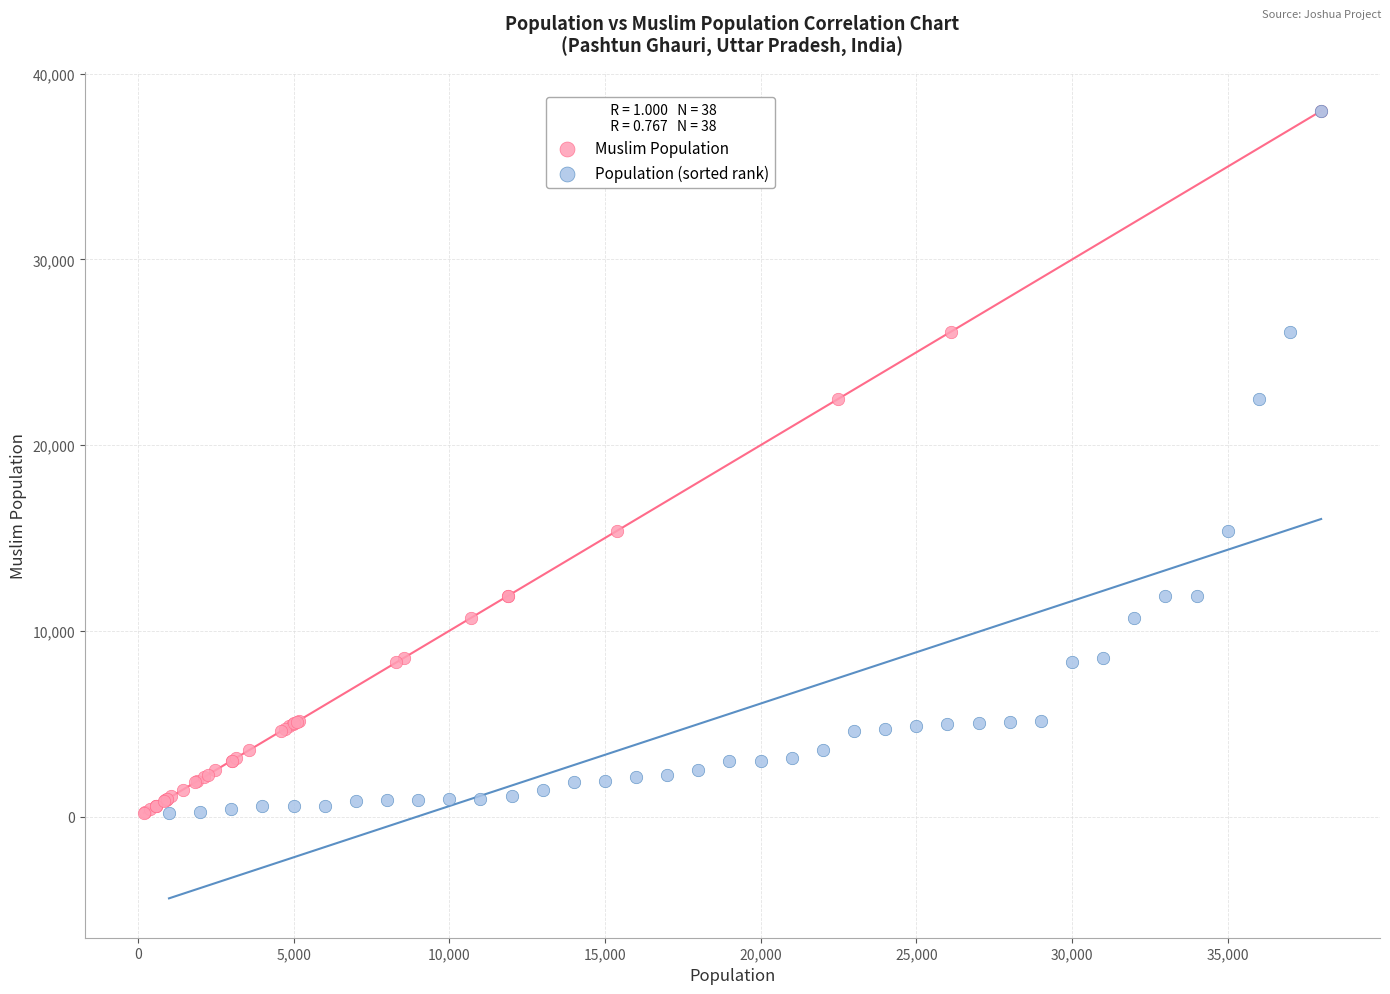

What are all the series names shown in the legend?

Muslim Population, Population (sorted rank)